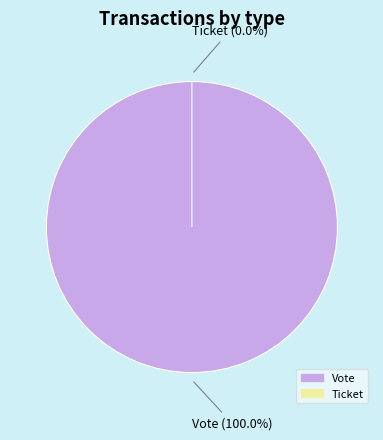

To the nearest percent, what is the average slice percentage?

50%